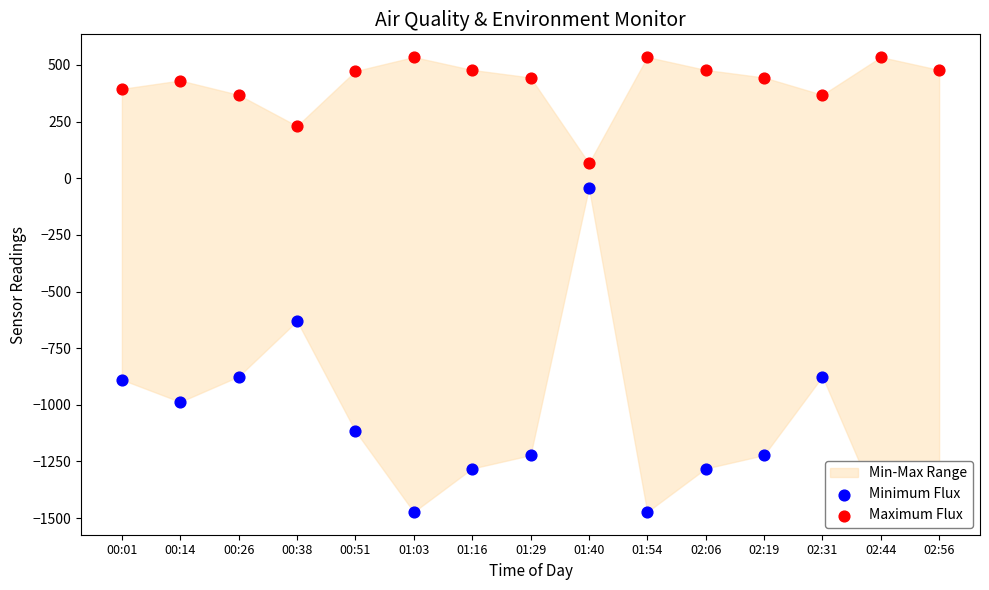

Is the value of Minimum Flux at 01:16 greater than the value of Maximum Flux at 02:19?

No